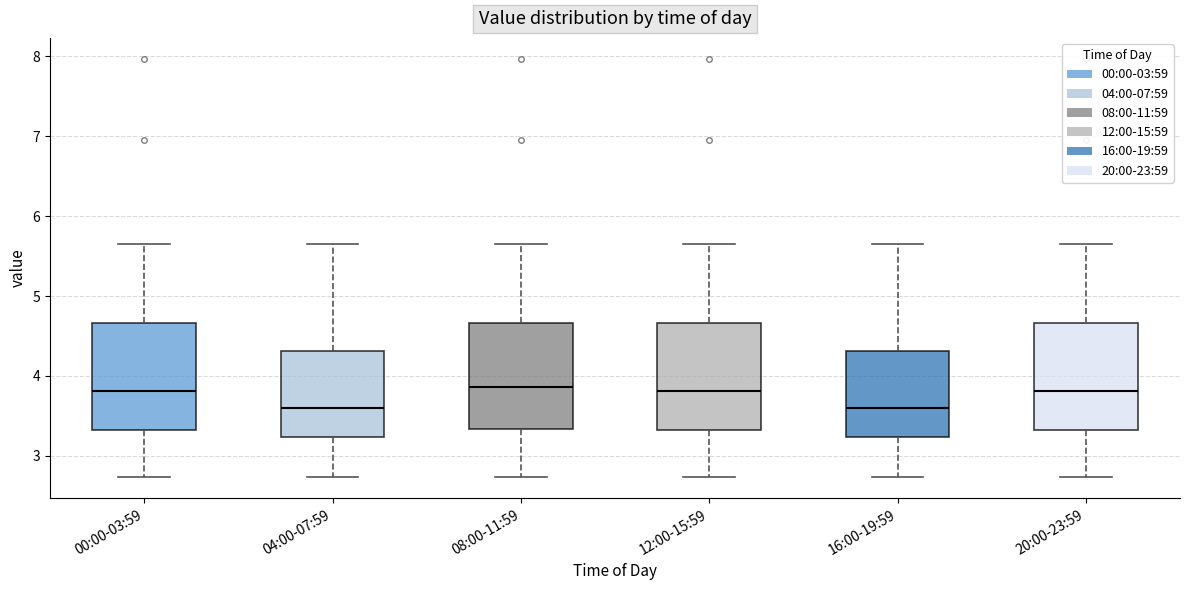

Reading left to right, transcribe this box plot: for each box, give where its median line is, the range the box spans, and where its two whiskers end, as read against the y-axis. The values are not printed on the chart, so give them approximately, as read against the axis.

00:00-03:59: median 3.8, box 3.3 to 4.7, whiskers 2.7 to 5.7
04:00-07:59: median 3.6, box 3.2 to 4.3, whiskers 2.7 to 5.7
08:00-11:59: median 3.9, box 3.3 to 4.7, whiskers 2.7 to 5.7
12:00-15:59: median 3.8, box 3.3 to 4.7, whiskers 2.7 to 5.7
16:00-19:59: median 3.6, box 3.2 to 4.3, whiskers 2.7 to 5.7
20:00-23:59: median 3.8, box 3.3 to 4.7, whiskers 2.7 to 5.7